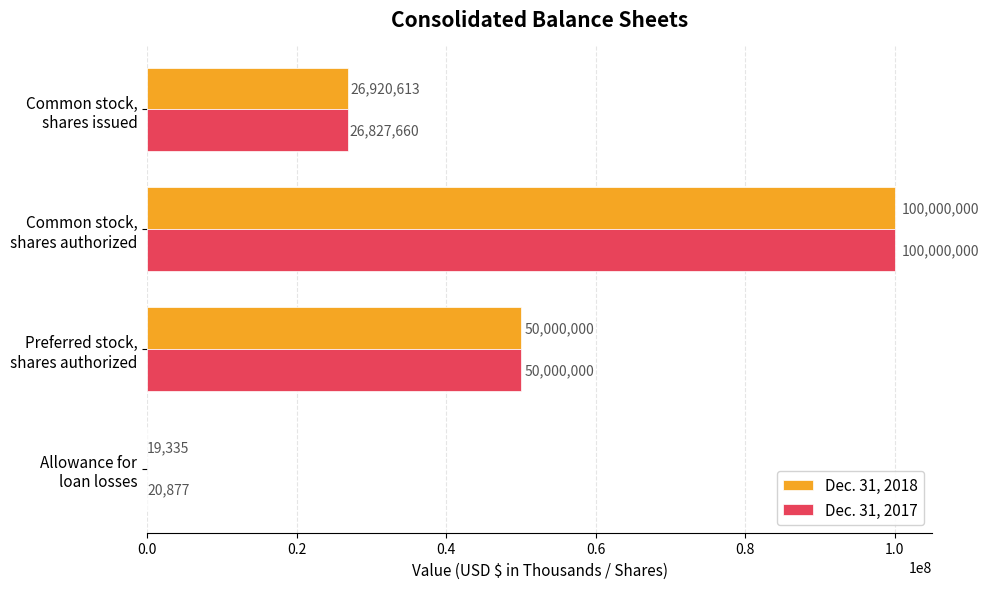

What is the sum of all Dec. 31, 2018 values?

176939948